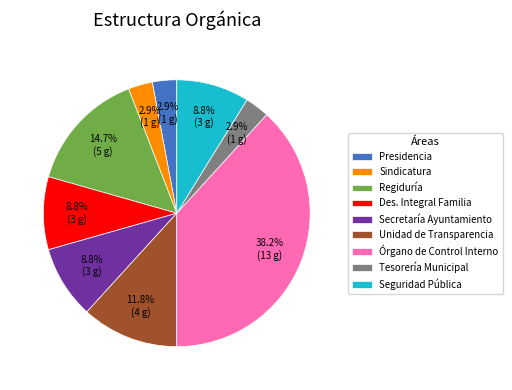

Do Órgano de Control Interno and Sindicatura together represent more than half of the pie?

No